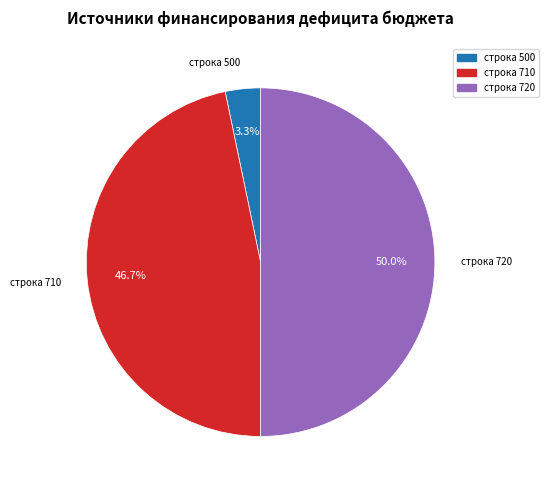

How many slices are in this pie chart?

3